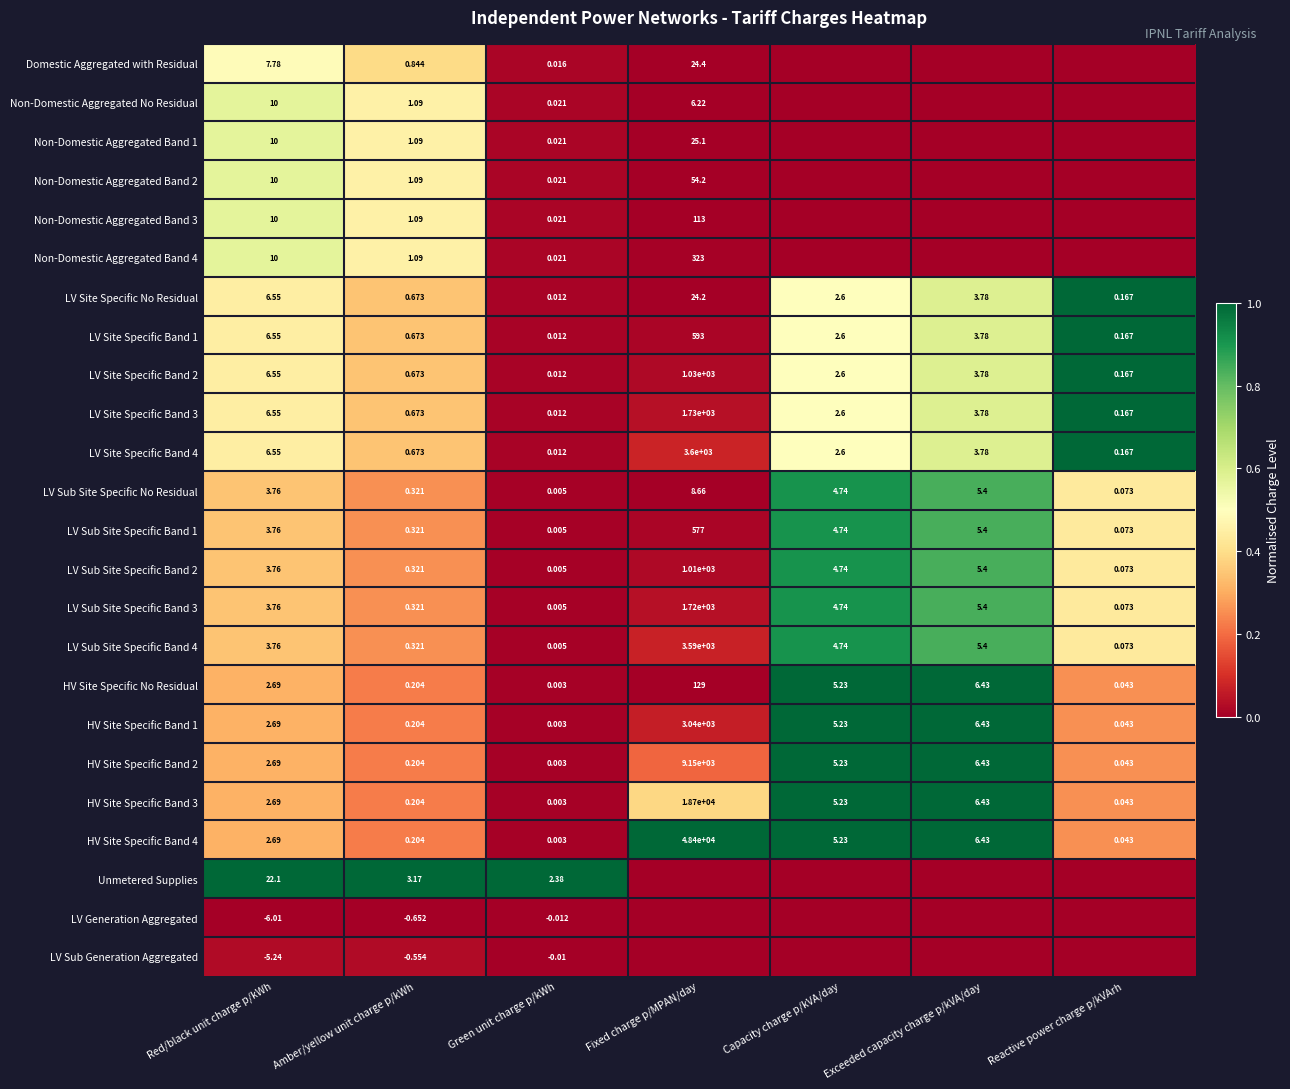

Is the value of Non-Domestic Aggregated Band 2 at Fixed charge p/MPAN/day greater than the value of LV Sub Site Specific Band 4 at Amber/yellow unit charge p/kWh?

Yes